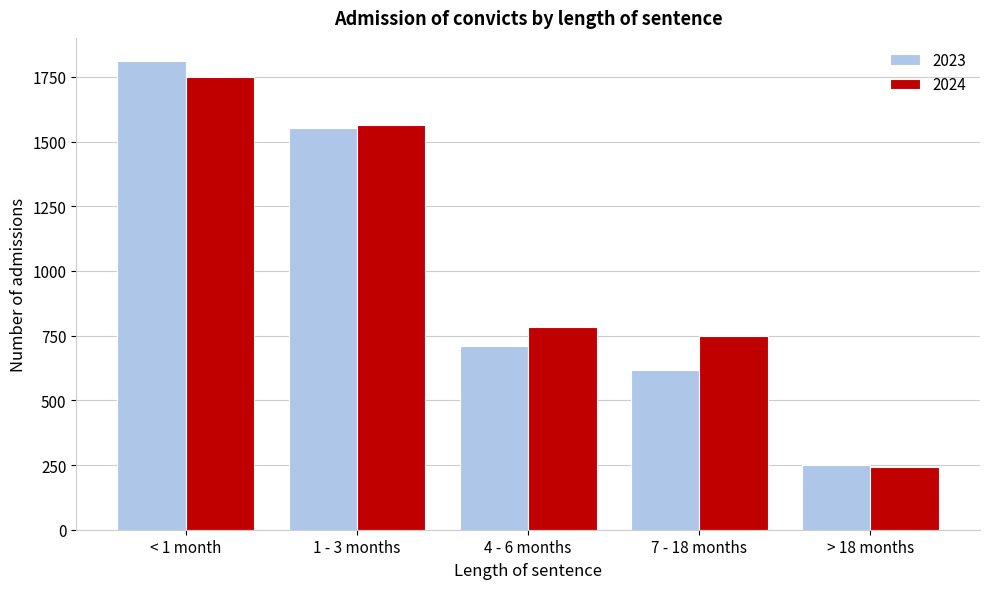

Reading left to right, extract all data points from this chart.

2023: < 1 month=1810	1 - 3 months=1551	4 - 6 months=708	7 - 18 months=618	> 18 months=250
2024: < 1 month=1750	1 - 3 months=1563	4 - 6 months=782	7 - 18 months=748	> 18 months=242